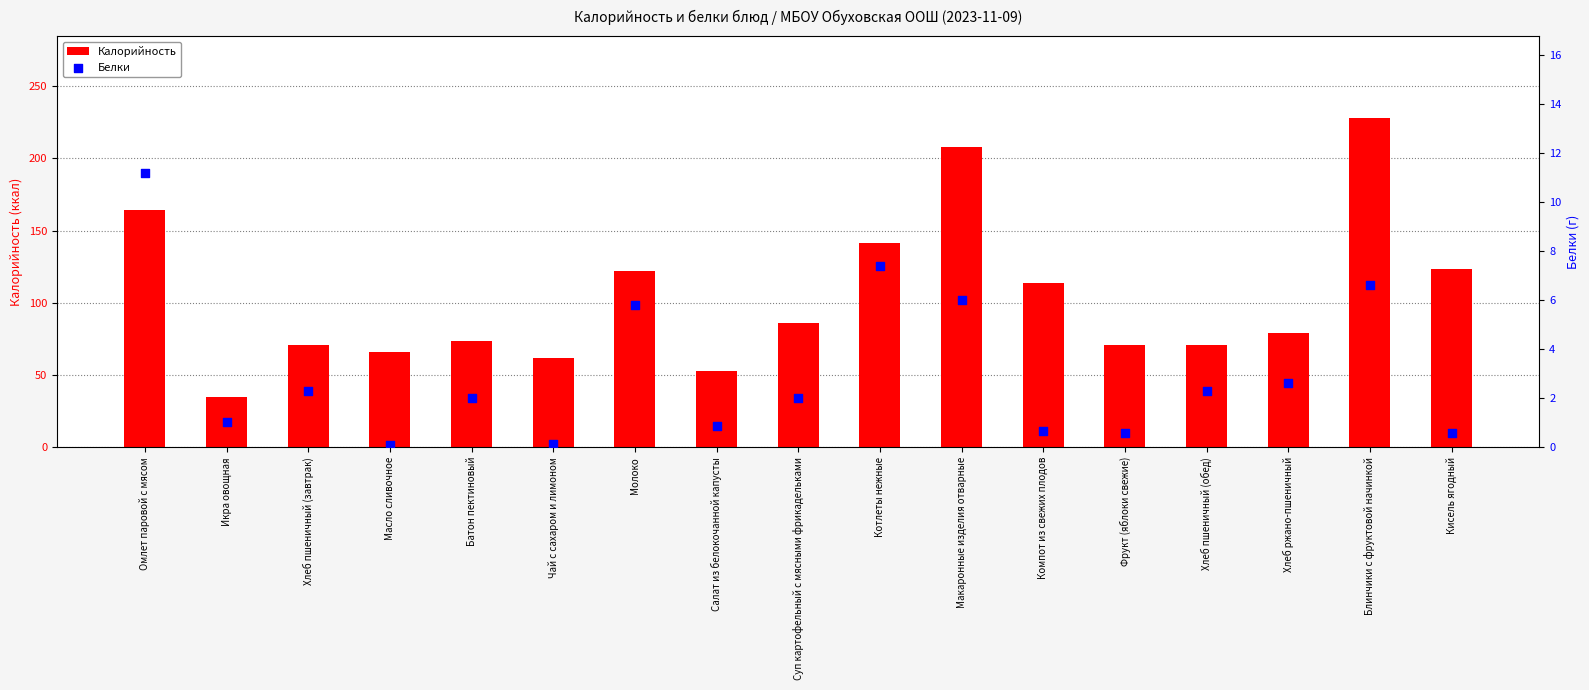

Which series has the widest spread of Y values?

Калорийность